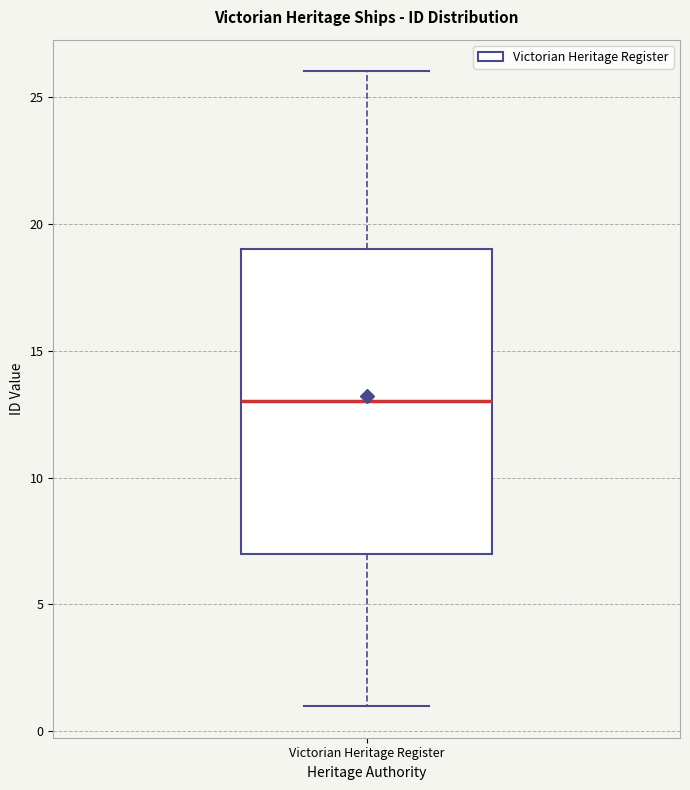

Where does the median line of the box for Victorian Heritage Register sit on the y-axis? The values are not printed on the chart, so give them approximately, as read against the axis.

13